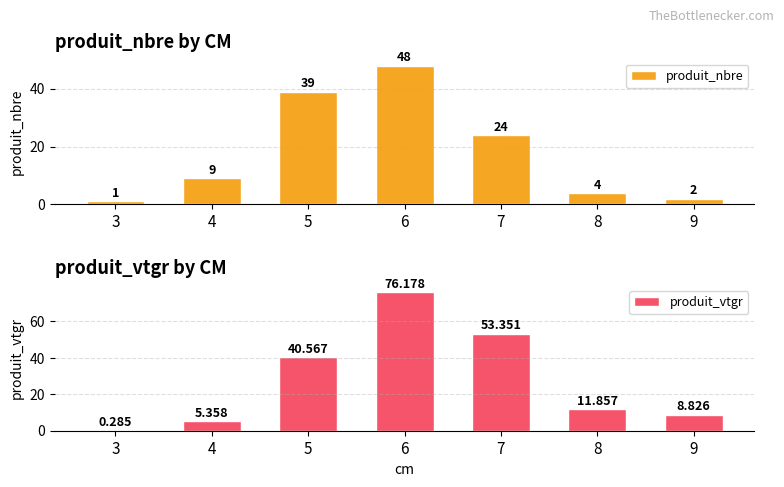

How many data points does each series have?

7